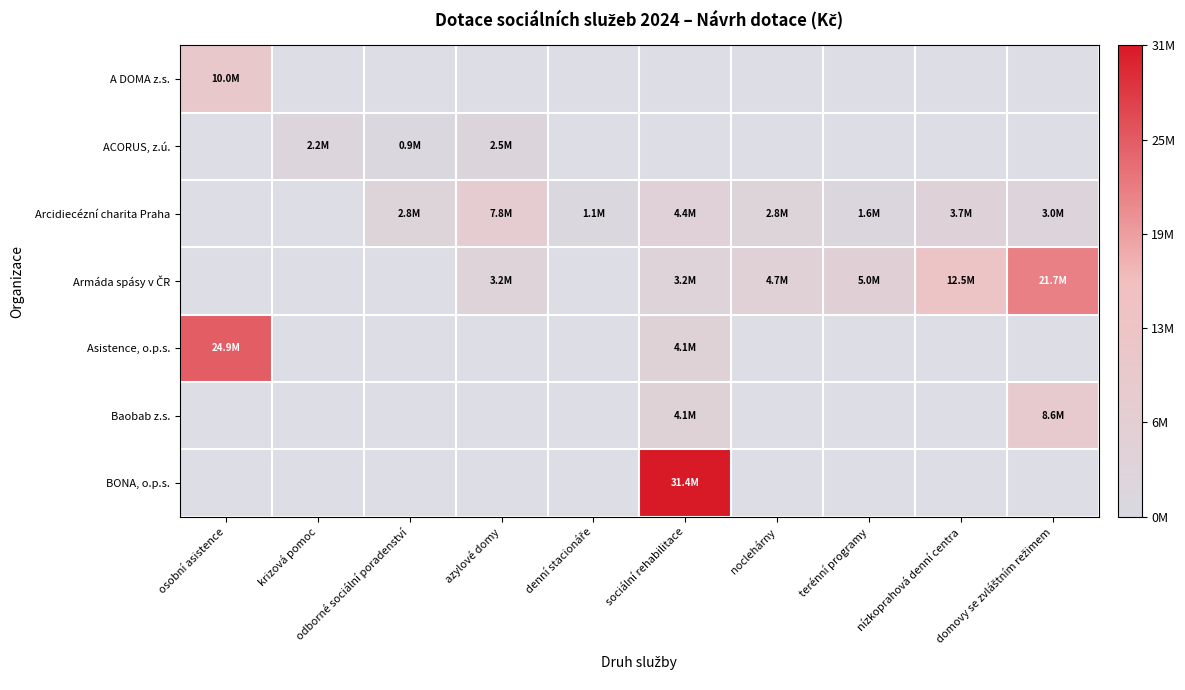

What is the spread (max minus min) of values at osobní asistence?

14930000.0